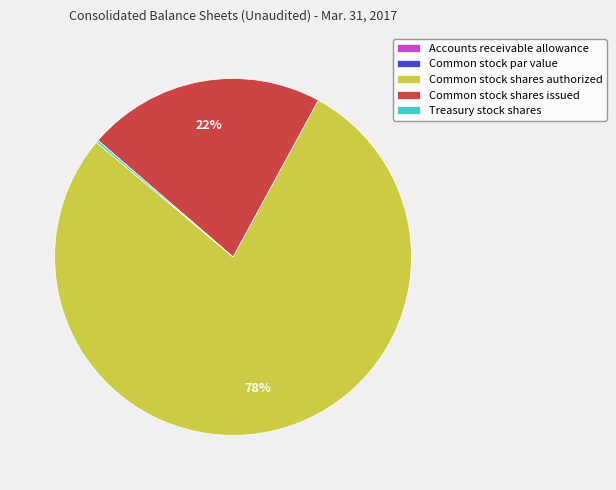

Between Common stock shares authorized and Common stock shares issued, which is larger?

Common stock shares authorized